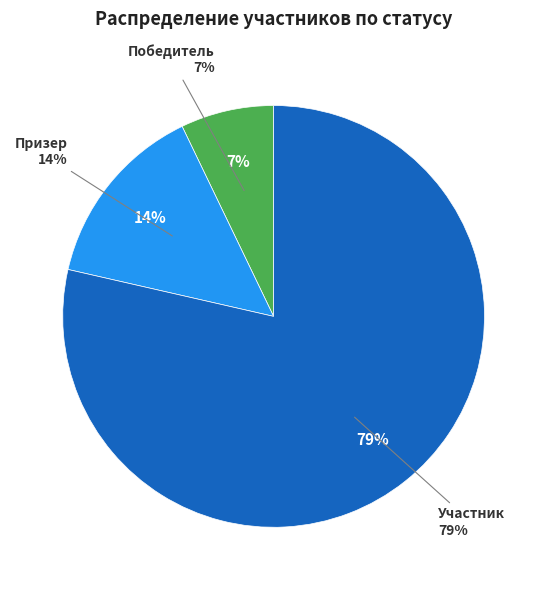

Is Победитель the majority of the pie?

No